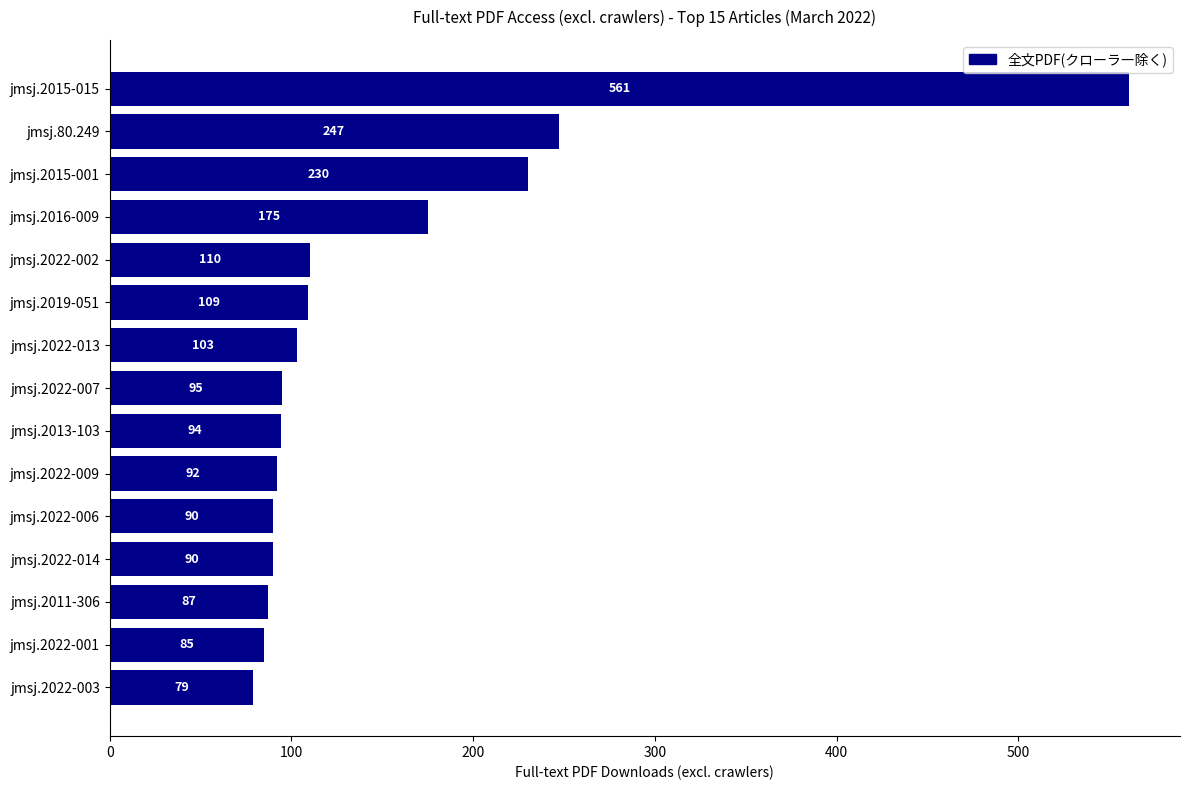

At which label is the value closest to 320?

jmsj.80.249